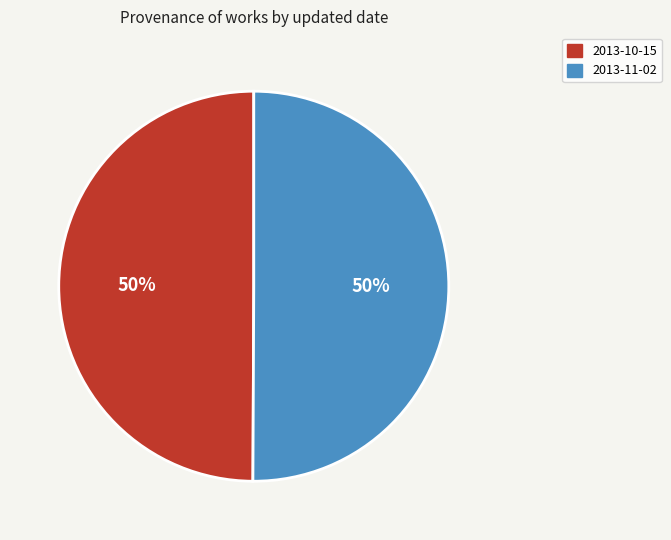

To the nearest percent, what is the combined percentage of 2013-10-15 and 2013-11-02?

100%